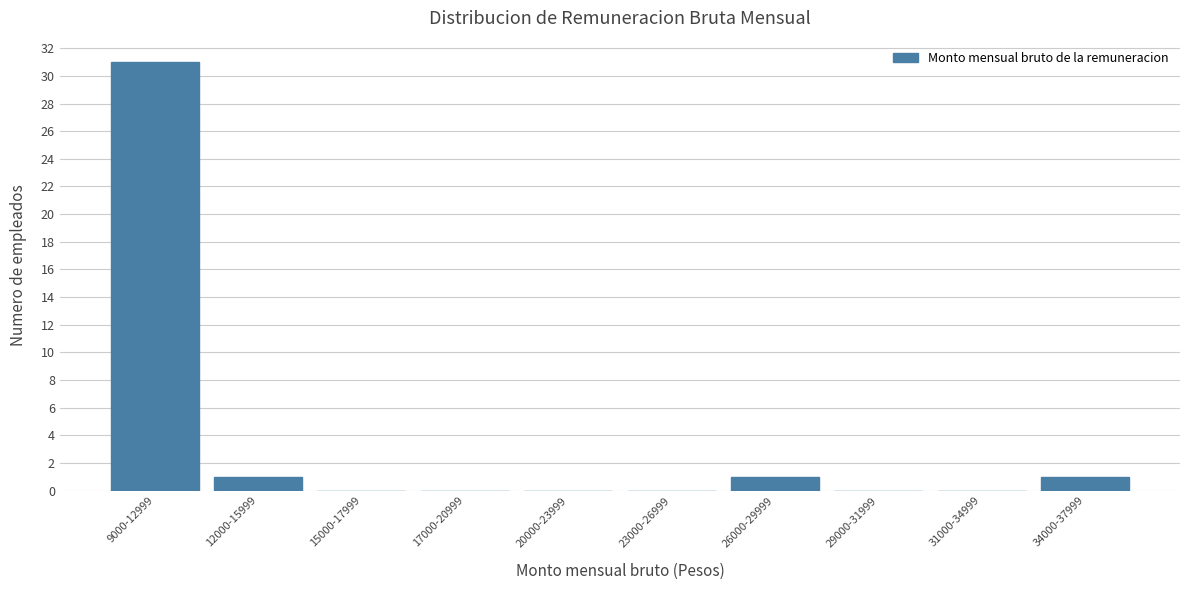

Reading left to right, what are all the values shown in this chart?

9000-12999=31	12000-15999=1	15000-17999=0	17000-20999=0	20000-23999=0	23000-26999=0	26000-29999=1	29000-31999=0	31000-34999=0	34000-37999=1